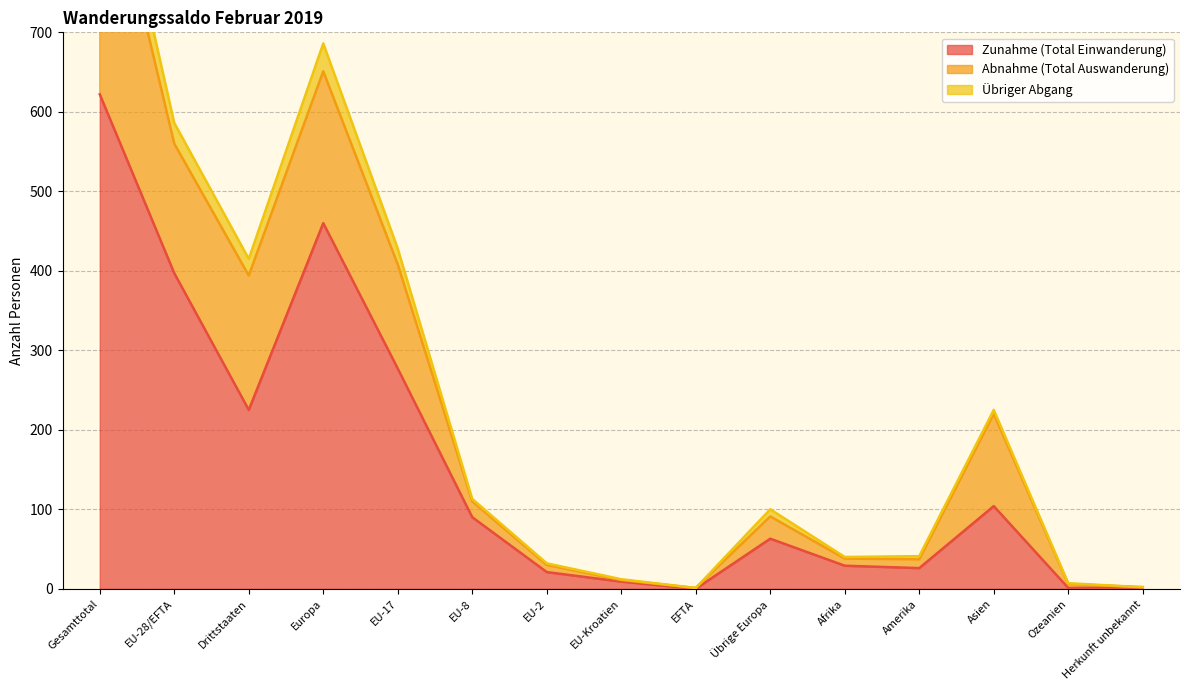

Which category has the lowest value in the Zunahme (Total Einwanderung) series?

EFTA